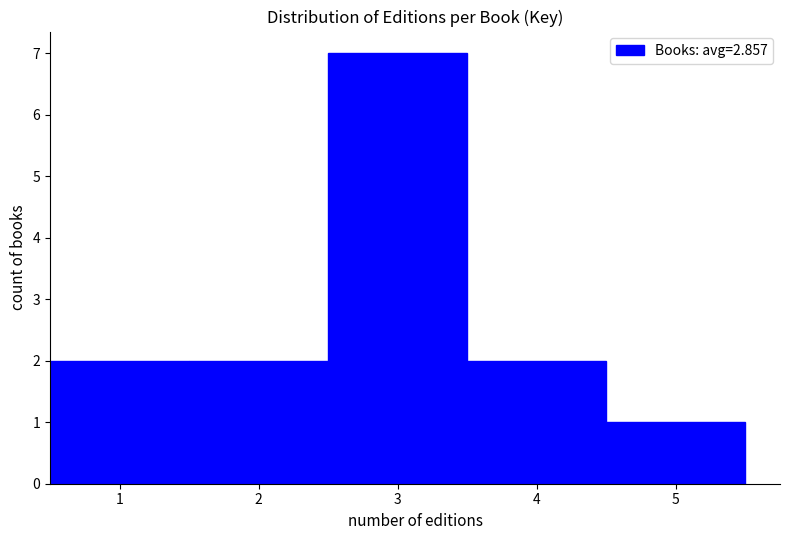

What is the height of the bar covering 3.5 to 4.5 on the x-axis? The values are not printed on the chart, so give them approximately, as read against the axis.

2